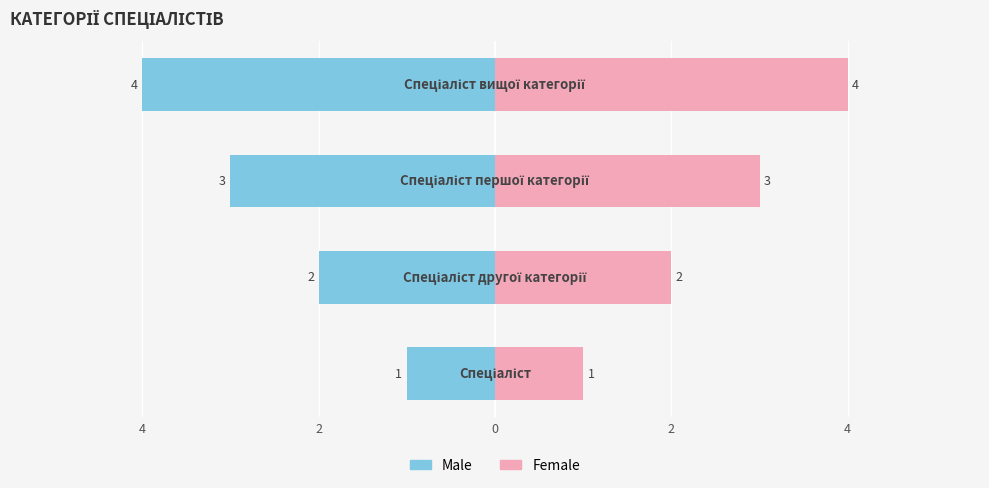

The value of Male at 2 is -1. True or false?

False